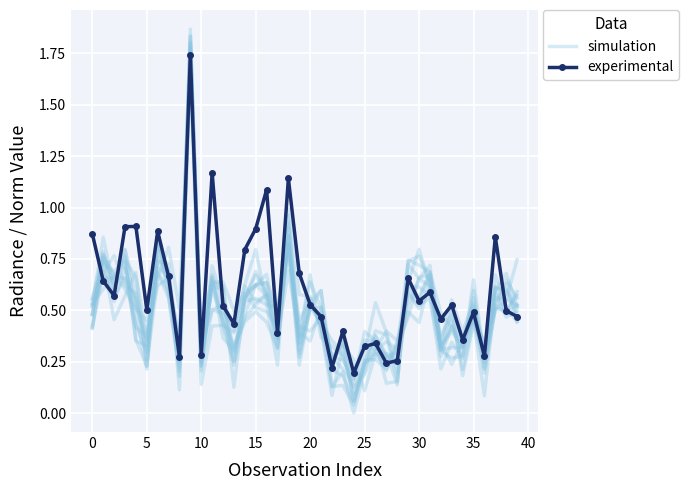

Is it true that experimental equals 0.3 at 24?

False